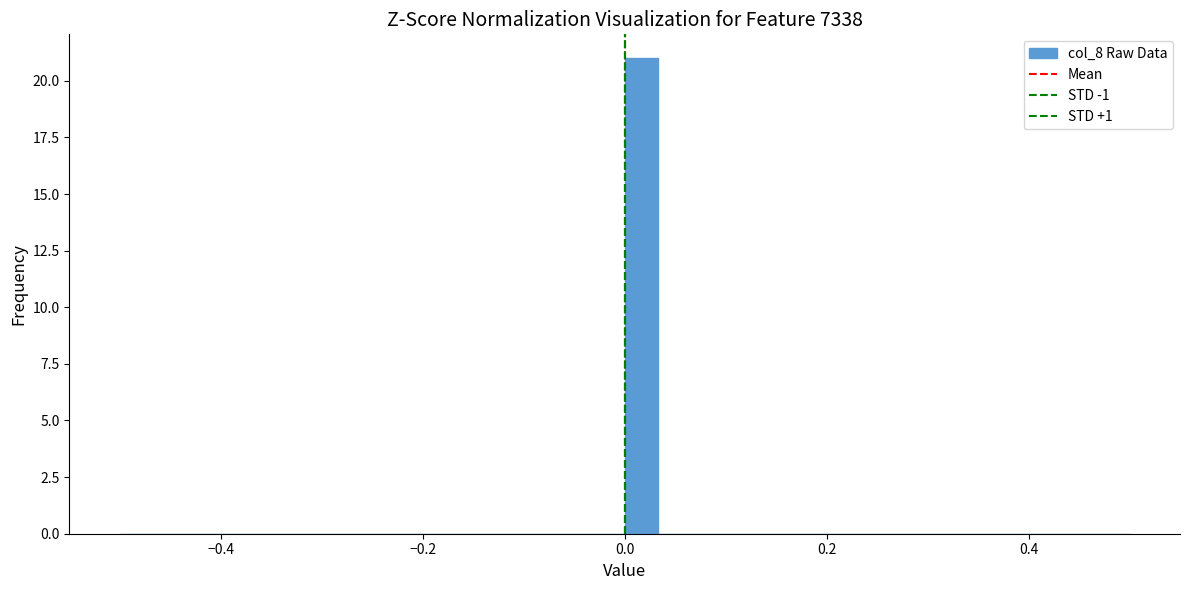

Around what value on the x-axis is the tallest bar? Give the approximate position of its centre, as read against the axis.

0.02